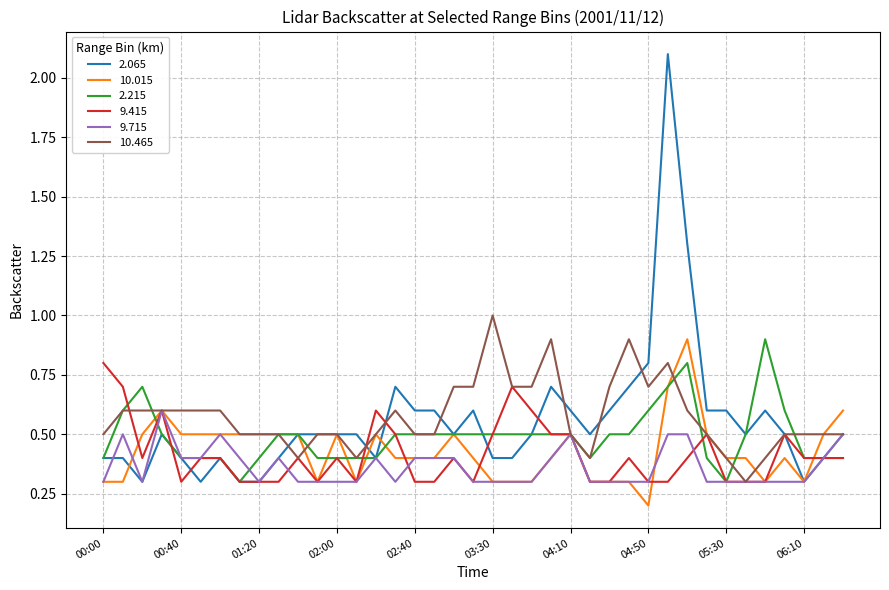

Which series has the largest range (max minus min)?

2.065